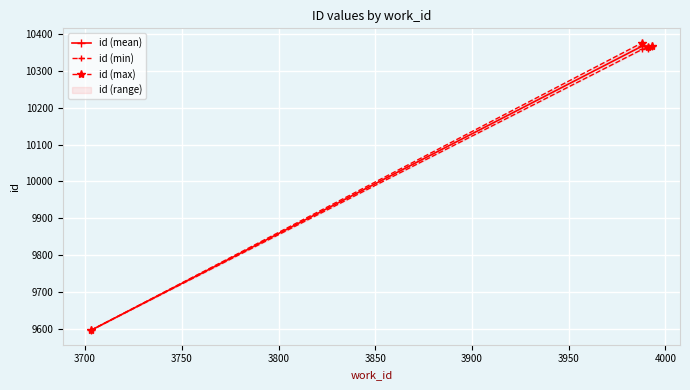

Which series has the largest total across all categories?

id (max)